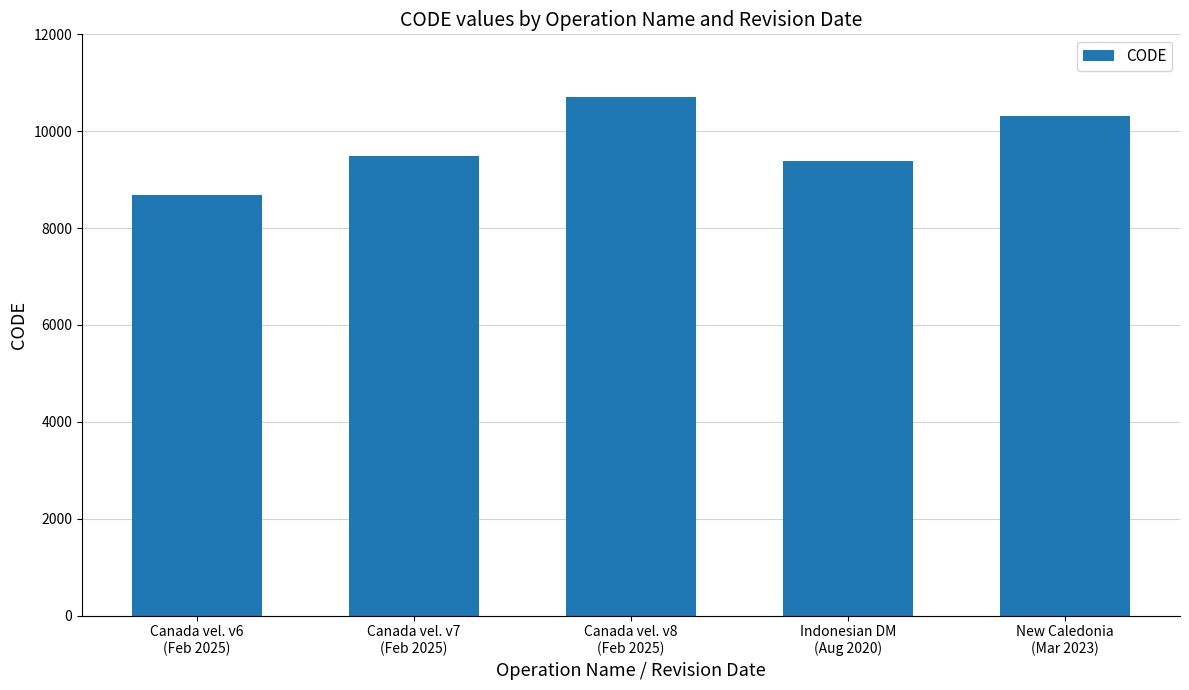

What is the value of the 4th bar from the left?

9375